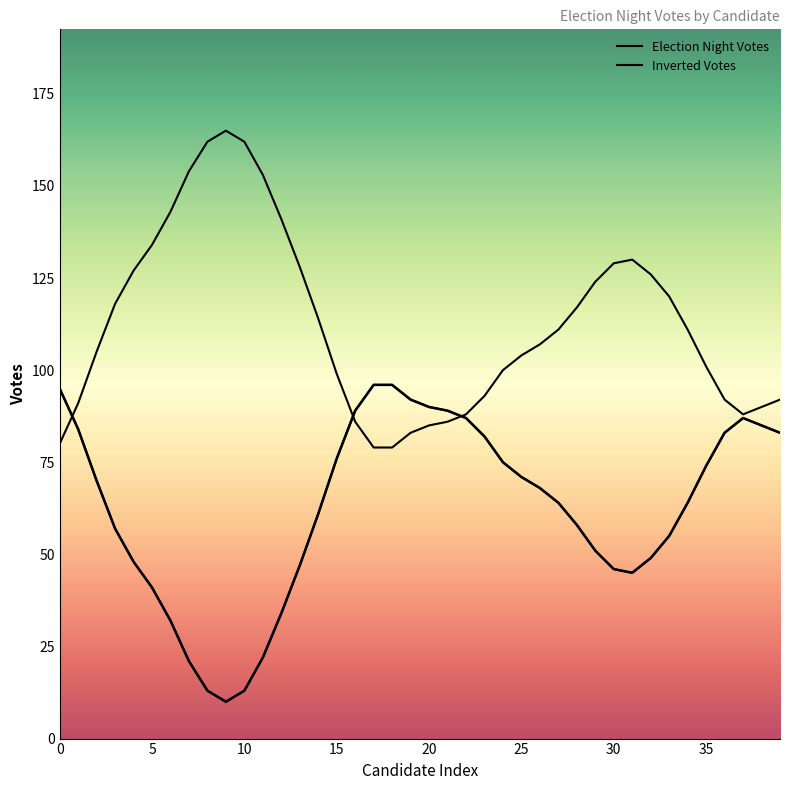

Does the chart display data point markers on the line(s)?

No